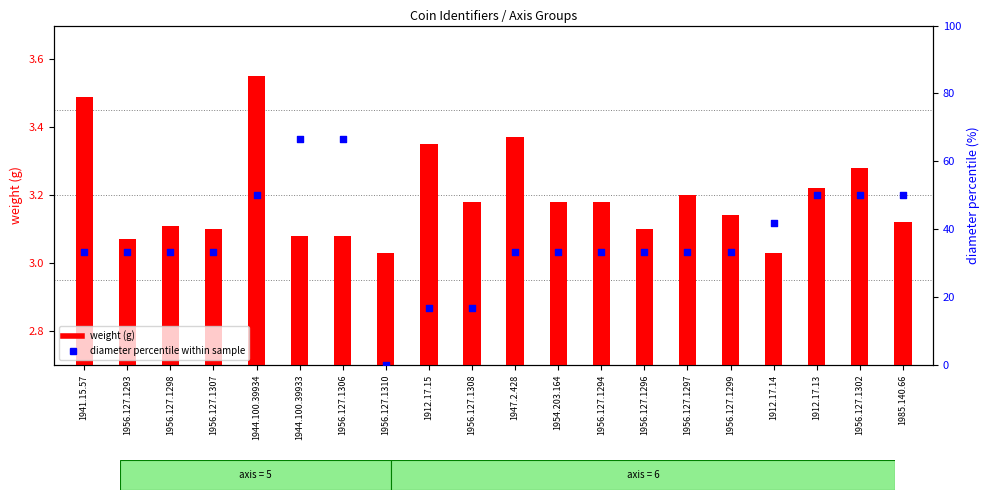

Which series contains the highest Y value?

diameter (percentile)